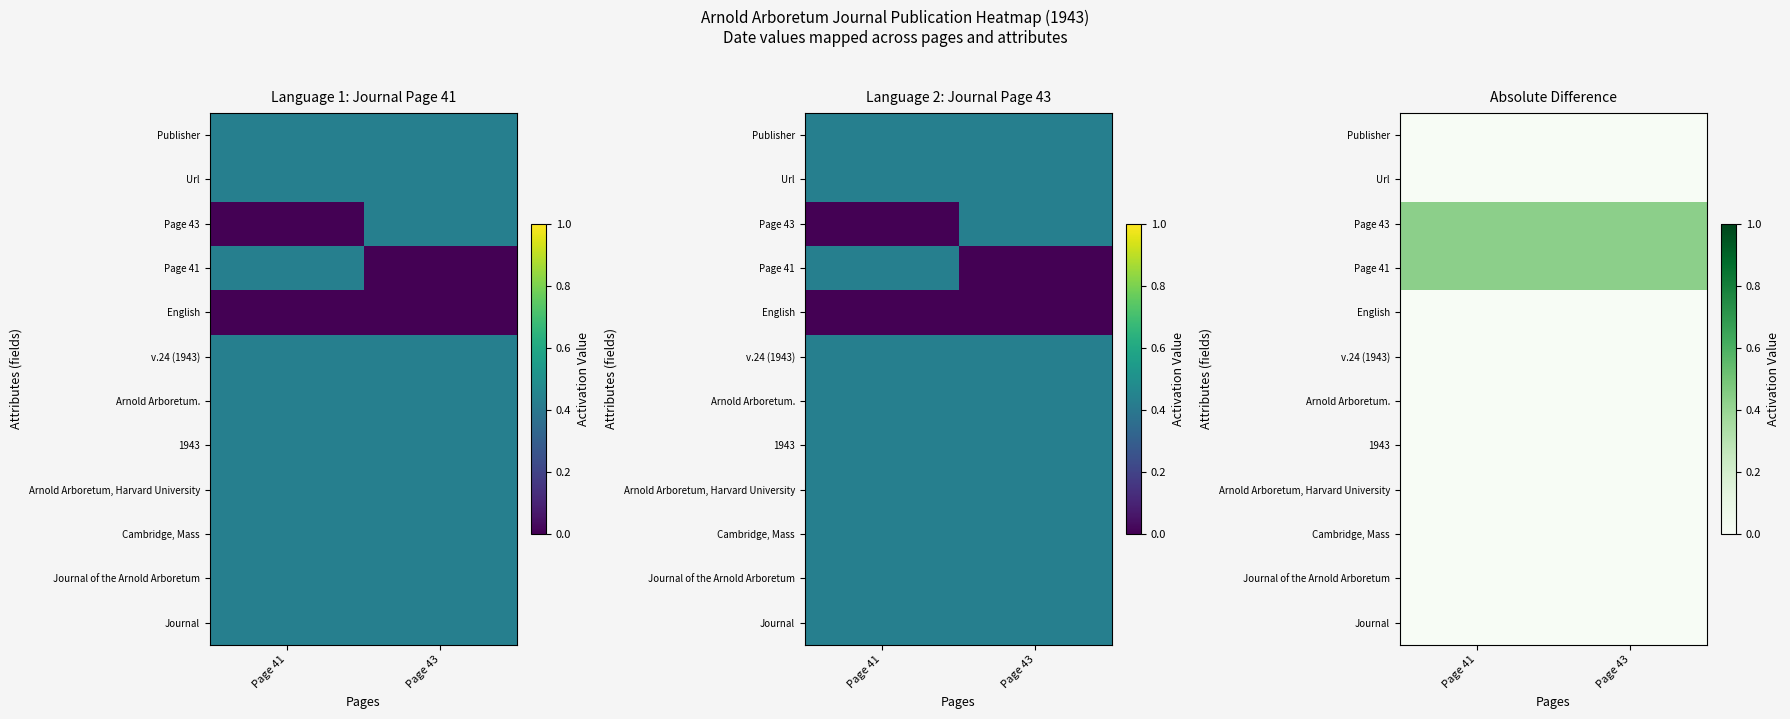

Rank the categories by English value from highest to lowest.

Page 41, Page 43